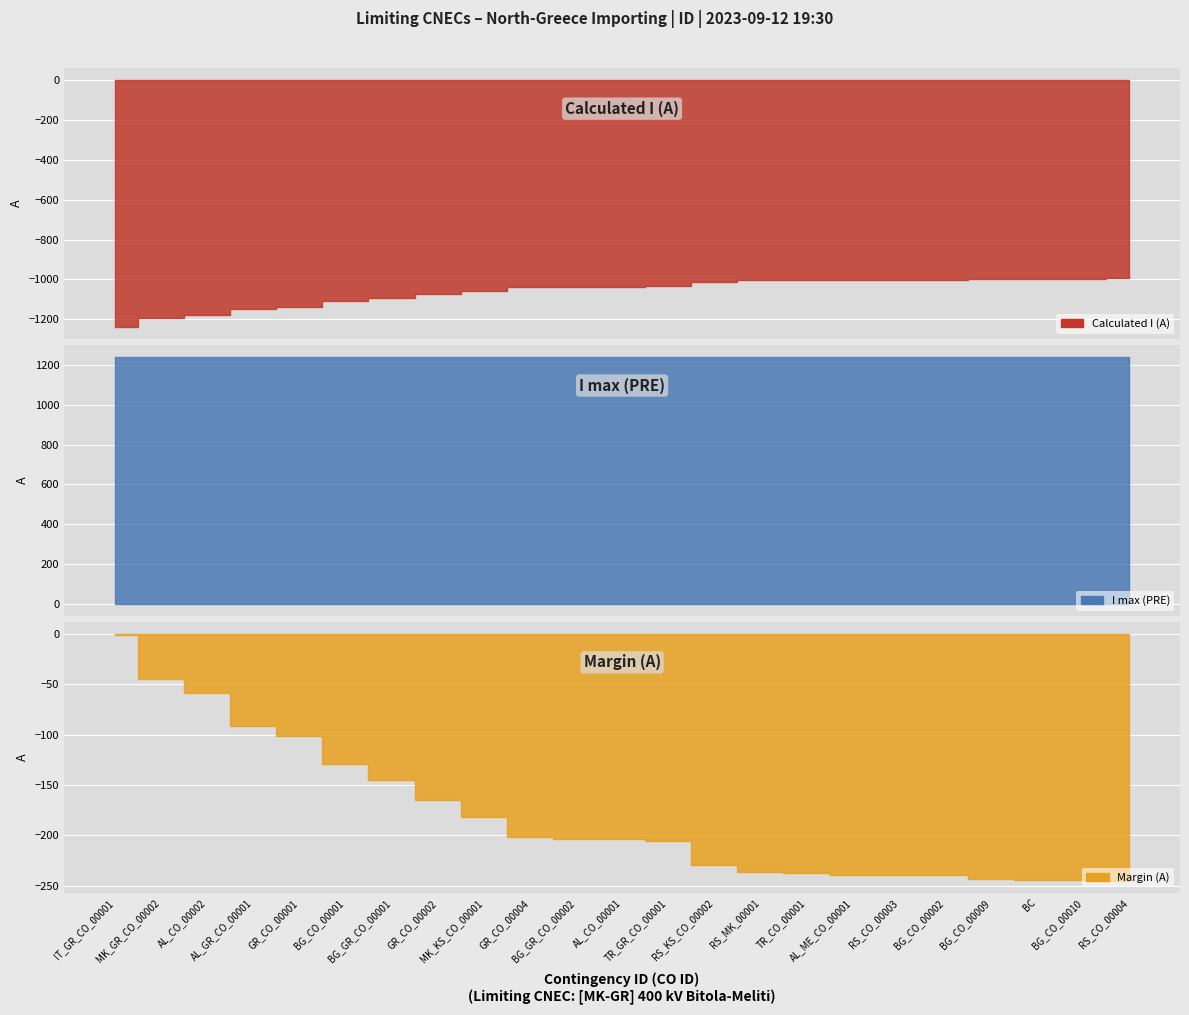

Reading left to right, transcribe all the data shown in this chart.

Calculated I (A): IT_GR_CO_00001=-1239	MK_GR_CO_00002=-1195	AL_CO_00002=-1181	AL_GR_CO_00001=-1149	GR_CO_00001=-1139	BG_CO_00001=-1111	BG_GR_CO_00001=-1095	GR_CO_00002=-1075	MK_KS_CO_00001=-1058	GR_CO_00004=-1038	BG_GR_CO_00002=-1036	AL_CO_00001=-1036	TR_GR_CO_00001=-1034	RS_KS_CO_00002=-1011	RS_MK_00001=-1004	TR_CO_00001=-1003	AL_ME_CO_00001=-1001	RS_CO_00003=-1001	BG_CO_00002=-1001	BG_CO_00009=-997	BC=-996	BG_CO_00010=-996	RS_CO_00004=-995
I max (PRE): IT_GR_CO_00001=1240	MK_GR_CO_00002=1240	AL_CO_00002=1240	AL_GR_CO_00001=1240	GR_CO_00001=1240	BG_CO_00001=1240	BG_GR_CO_00001=1240	GR_CO_00002=1240	MK_KS_CO_00001=1240	GR_CO_00004=1240	BG_GR_CO_00002=1240	AL_CO_00001=1240	TR_GR_CO_00001=1240	RS_KS_CO_00002=1240	RS_MK_00001=1240	TR_CO_00001=1240	AL_ME_CO_00001=1240	RS_CO_00003=1240	BG_CO_00002=1240	BG_CO_00009=1240	BC=1240	BG_CO_00010=1240	RS_CO_00004=1240
Margin (A): IT_GR_CO_00001=-1	MK_GR_CO_00002=-45	AL_CO_00002=-59	AL_GR_CO_00001=-91	GR_CO_00001=-101	BG_CO_00001=-129	BG_GR_CO_00001=-145	GR_CO_00002=-165	MK_KS_CO_00001=-182	GR_CO_00004=-202	BG_GR_CO_00002=-204	AL_CO_00001=-204	TR_GR_CO_00001=-206	RS_KS_CO_00002=-229	RS_MK_00001=-236	TR_CO_00001=-237	AL_ME_CO_00001=-239	RS_CO_00003=-239	BG_CO_00002=-239	BG_CO_00009=-243	BC=-244	BG_CO_00010=-244	RS_CO_00004=-245